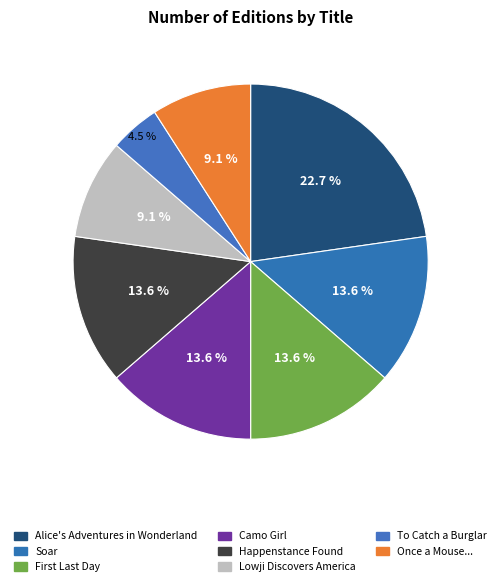

What is the total percentage of Happenstance Found and Lowji Discovers America?

22.7%